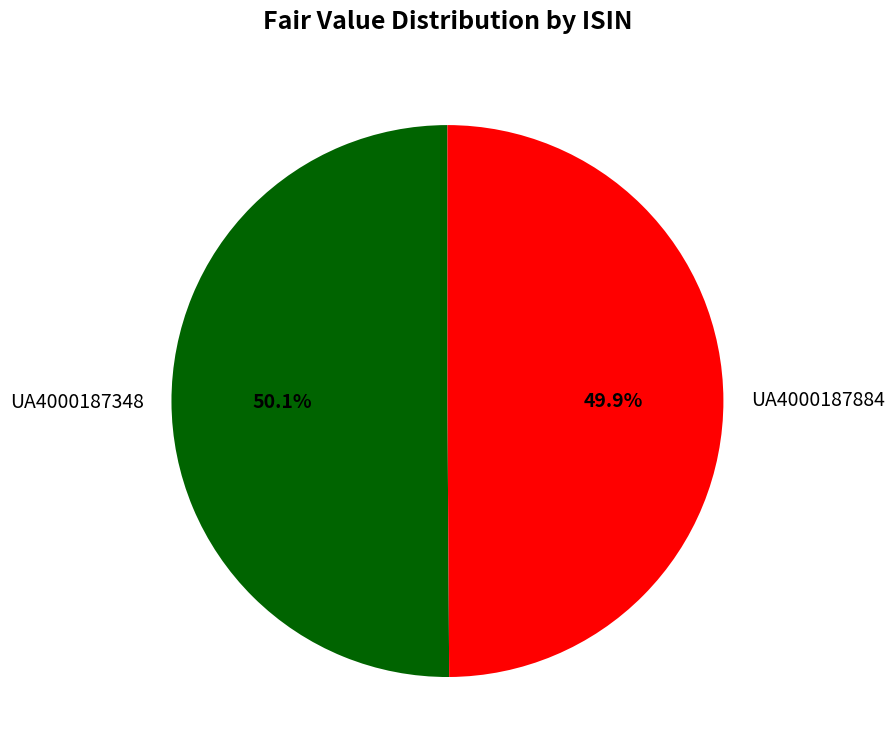

Is there any slice that represents more than half of the pie?

Yes